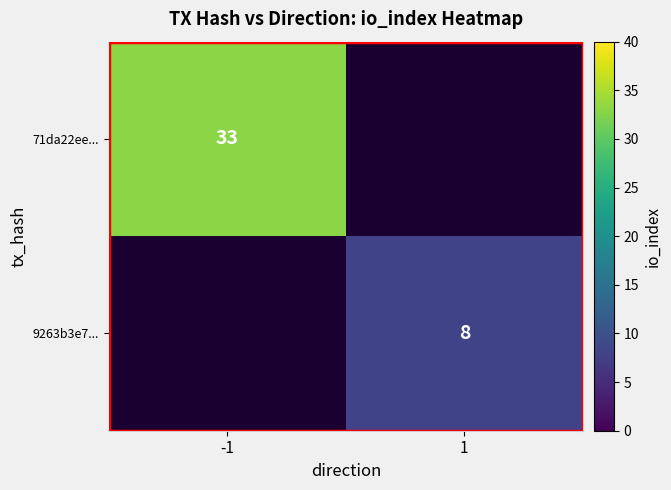

The value of 9263b3e7... at 1 is 8. True or false?

True